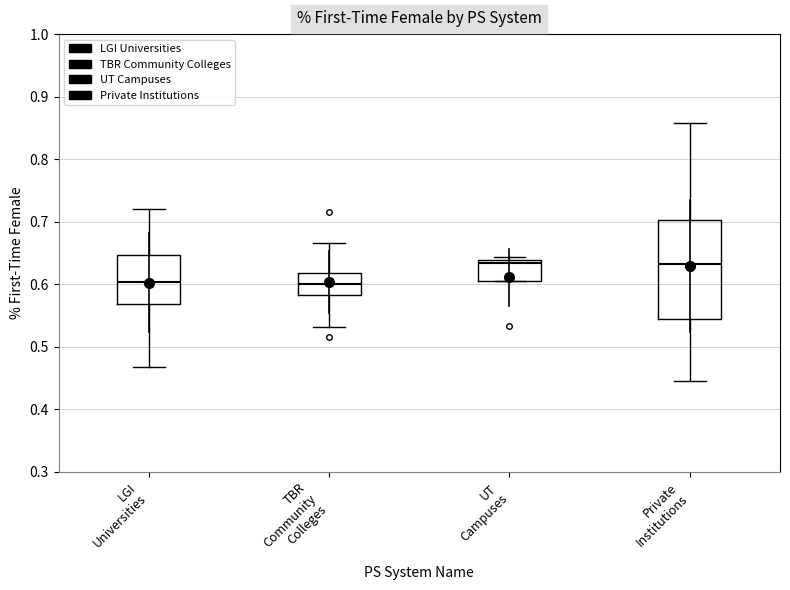

Which box is the tallest, from its lower edge to its upper edge?

Private Institutions